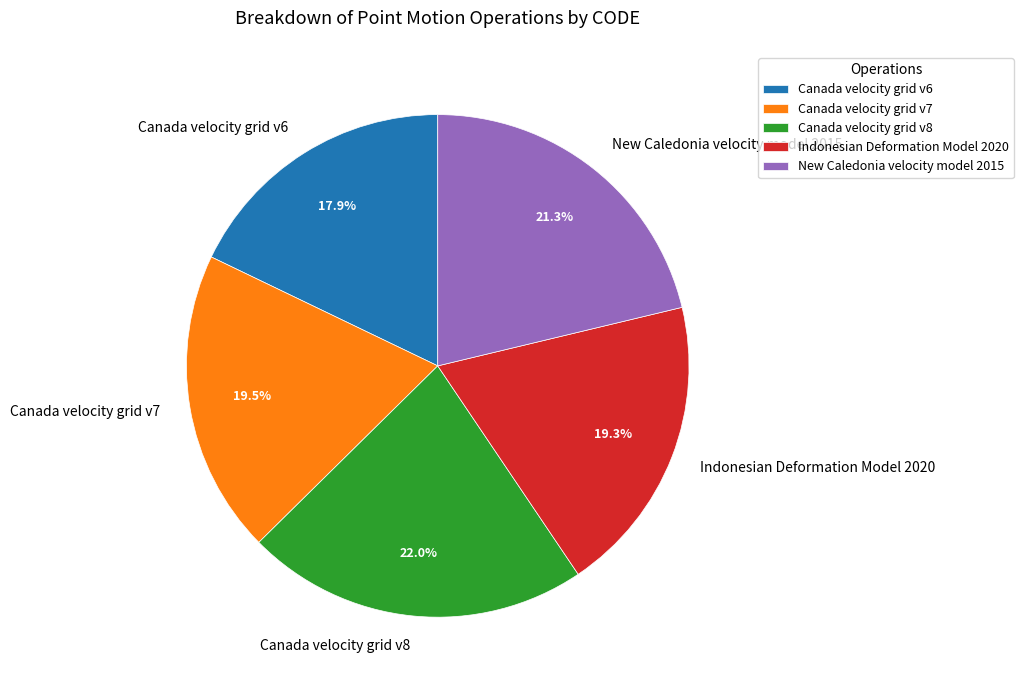

Which has a higher value, Indonesian Deformation Model 2020 or Canada velocity grid v8?

Canada velocity grid v8